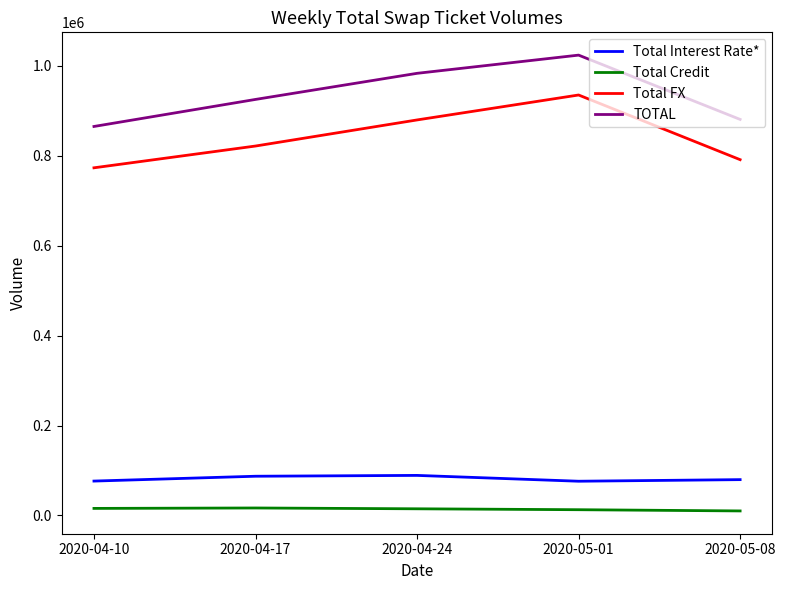

True or false: TOTAL and Total Credit cross at least once.

False